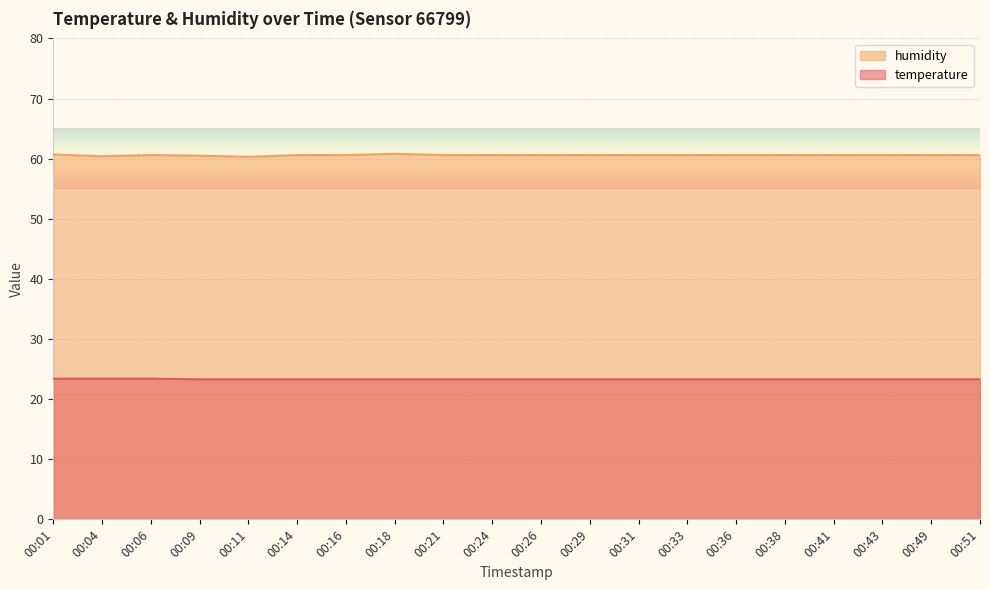

At 00:24, list the series in order from smallest to largest.

temperature, humidity